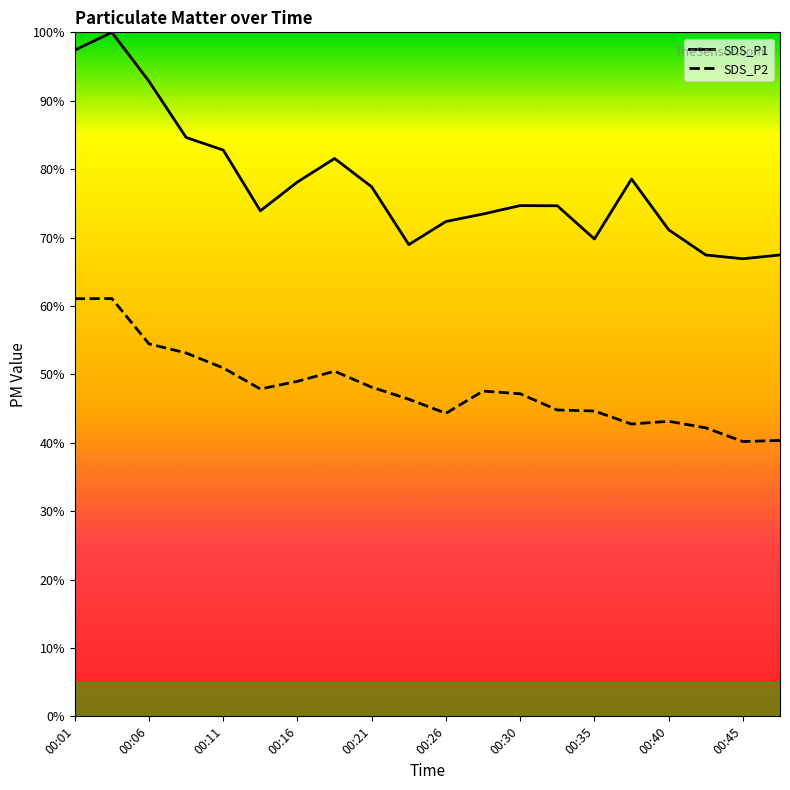

Which series has the widest spread of values?

SDS_P1